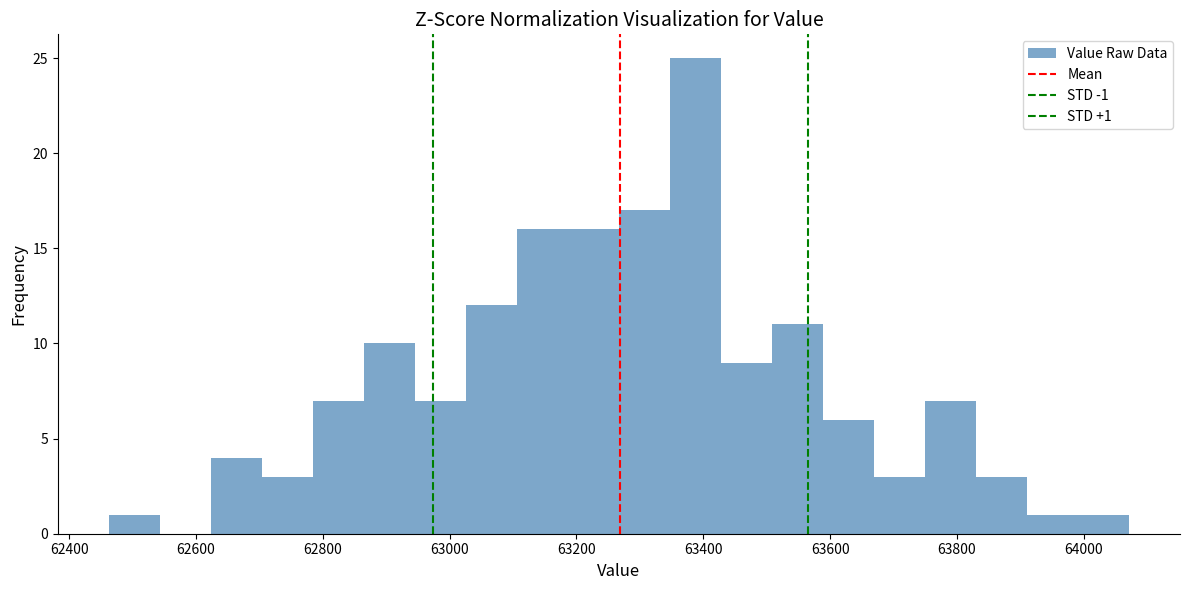

Which range on the x-axis has the tallest bar?

63340 to 63420